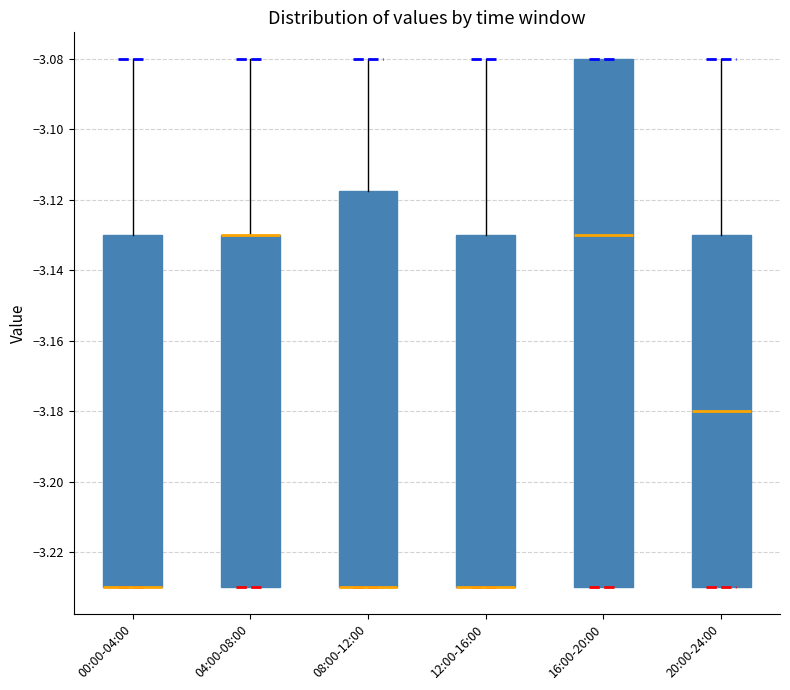

Comparing the boxes themselves (not the whiskers), which one is the tallest?

16:00-20:00